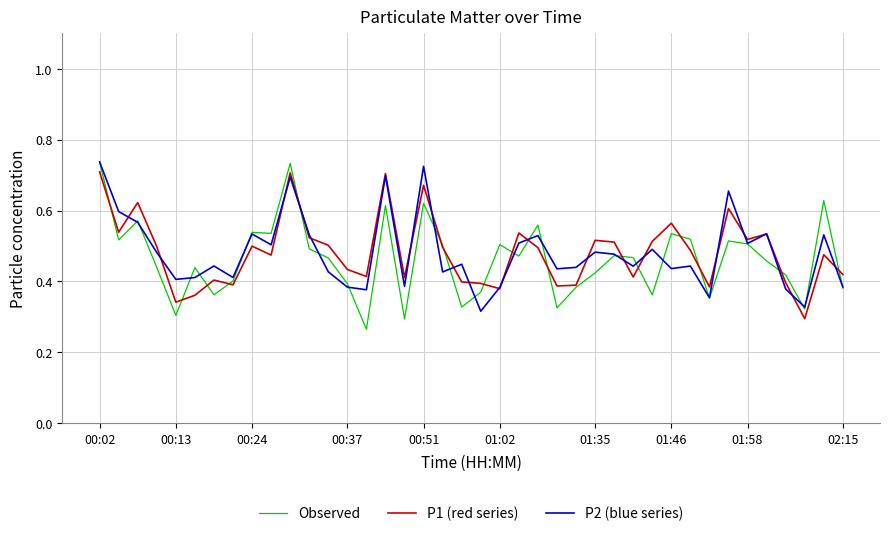

Which series has the widest spread of values?

Observed